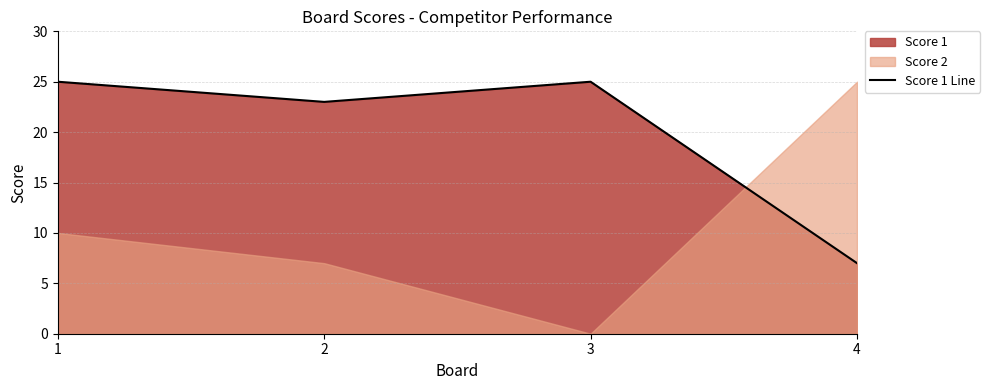

Rank the categories by value from highest to lowest.

1, 3, 2, 4